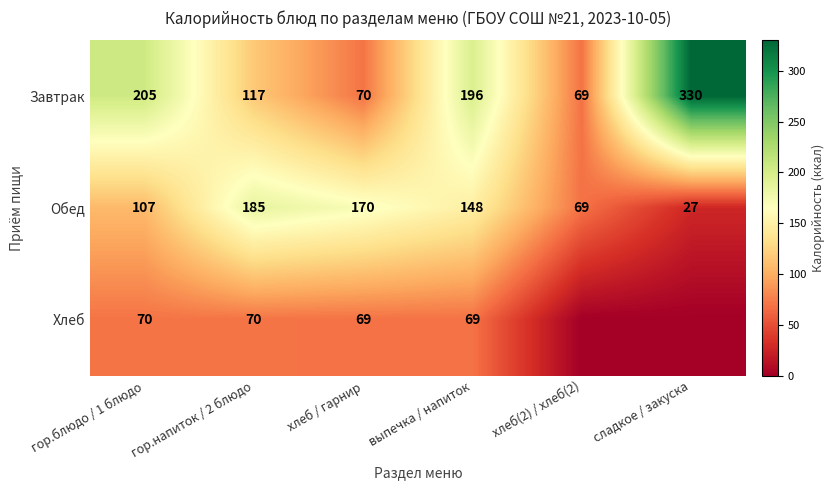

Is the value of Хлеб at гор.блюдо / 1 блюдо greater than the value of Завтрак at гор.напиток / 2 блюдо?

No